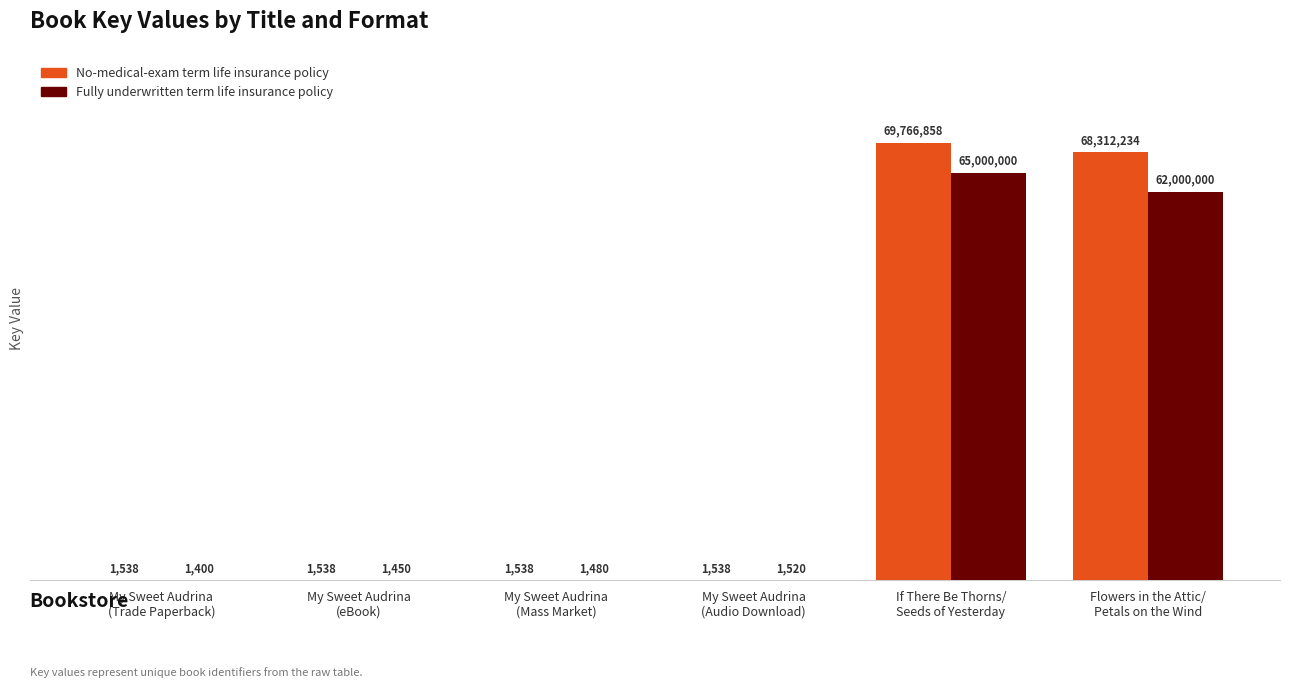

Between My Sweet Audrina
(Mass Market) and My Sweet Audrina
(Audio Download), which series saw the biggest shift?

Fully underwritten term life insurance policy